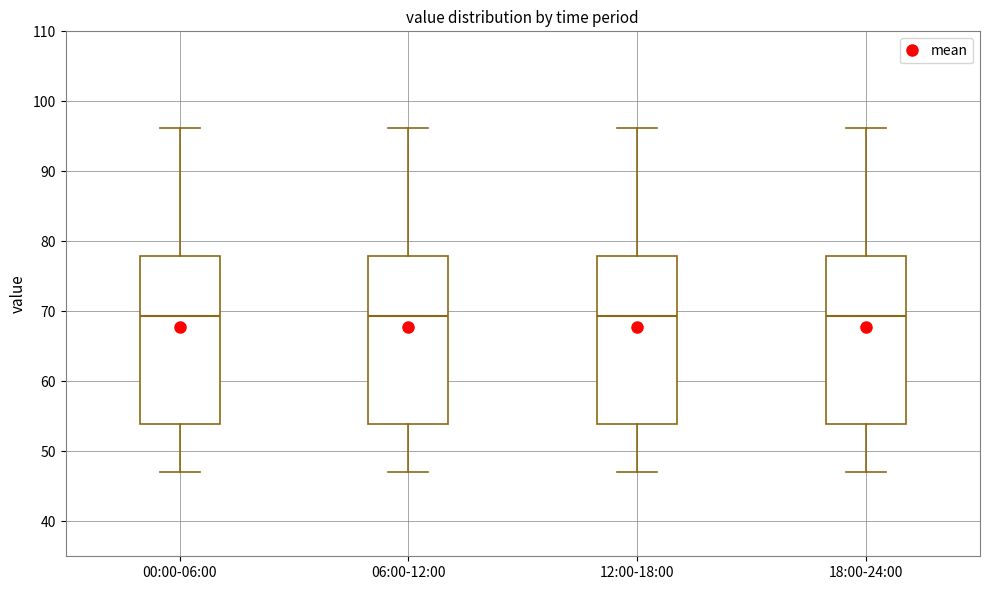

Where is the lower edge of the box for 00:00-06:00 on the y-axis? The values are not printed on the chart, so give them approximately, as read against the axis.

54